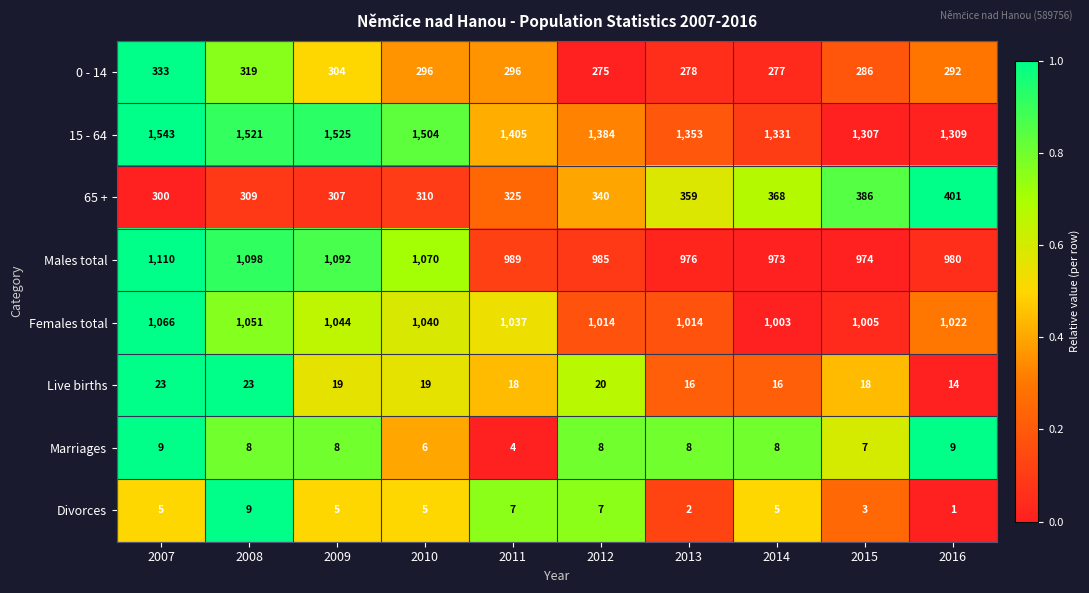

What is the maximum value shown in the chart?

1543